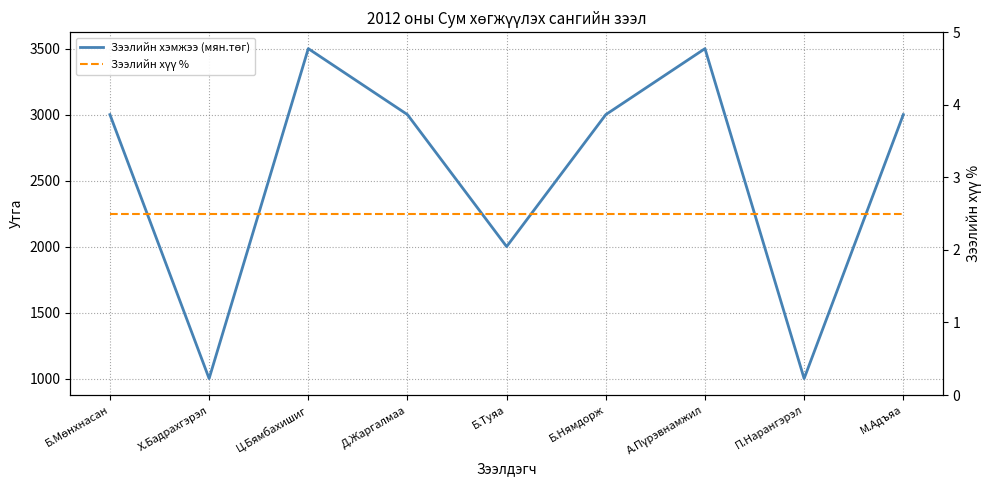

What is the sum of the Зээлийн хэмжээ (мян.төг) values at Д.Жаргалмаа and А.Пүрэвнамжил?

6500.0